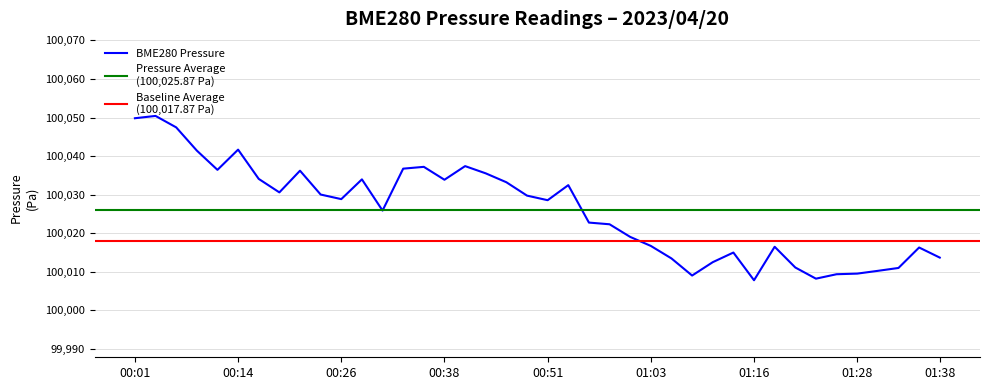

At which category does the chart reach its minimum across all series?

01:16